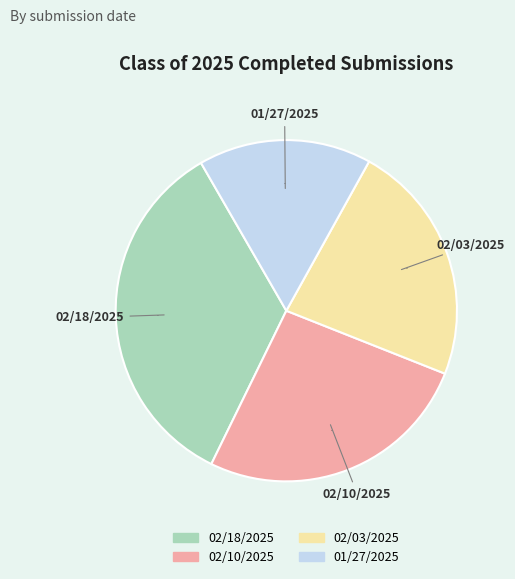

Which slice is the largest?

02/18/2025